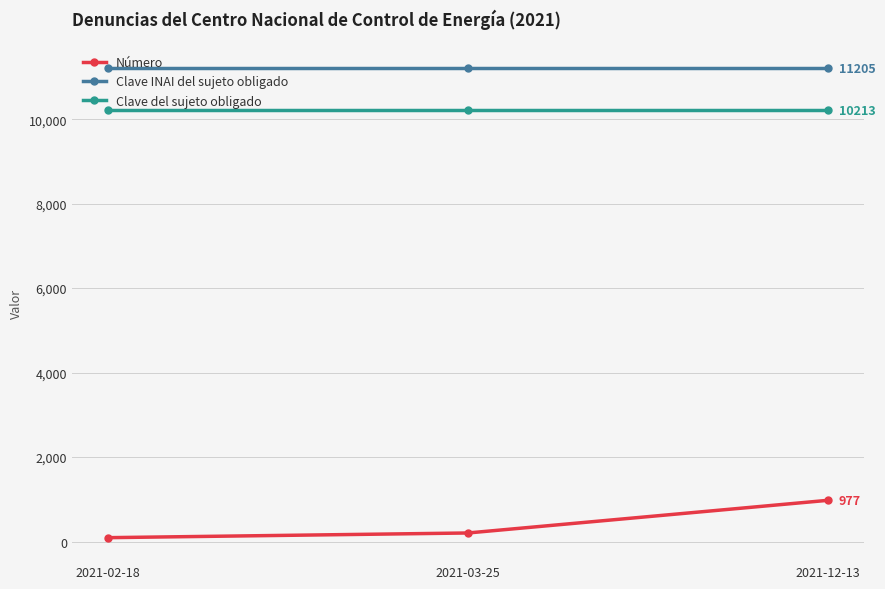

Which series changed the most between 2021-02-18 and 2021-12-13?

Número